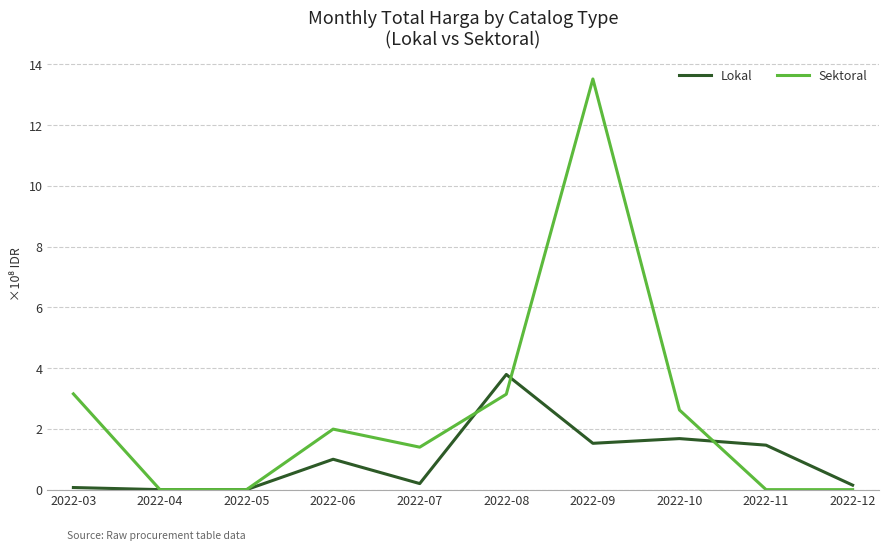

How many values in the Sektoral series are below 1?

4